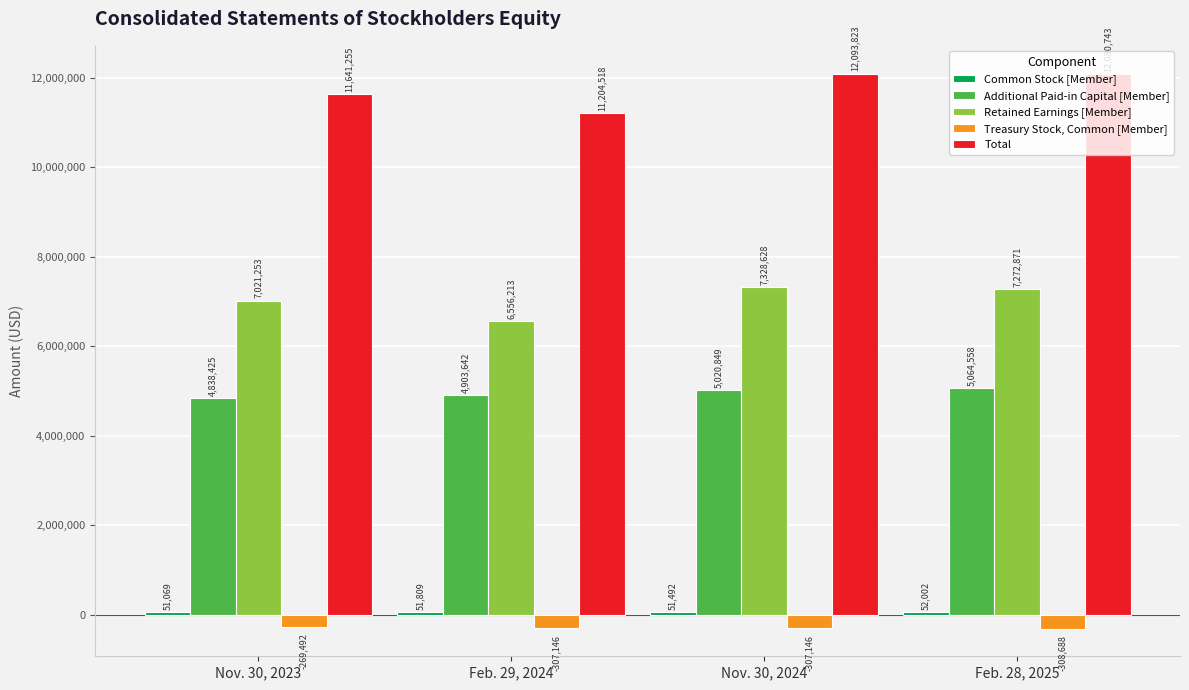

What is the average value of the Retained Earnings [Member] series?

7044741